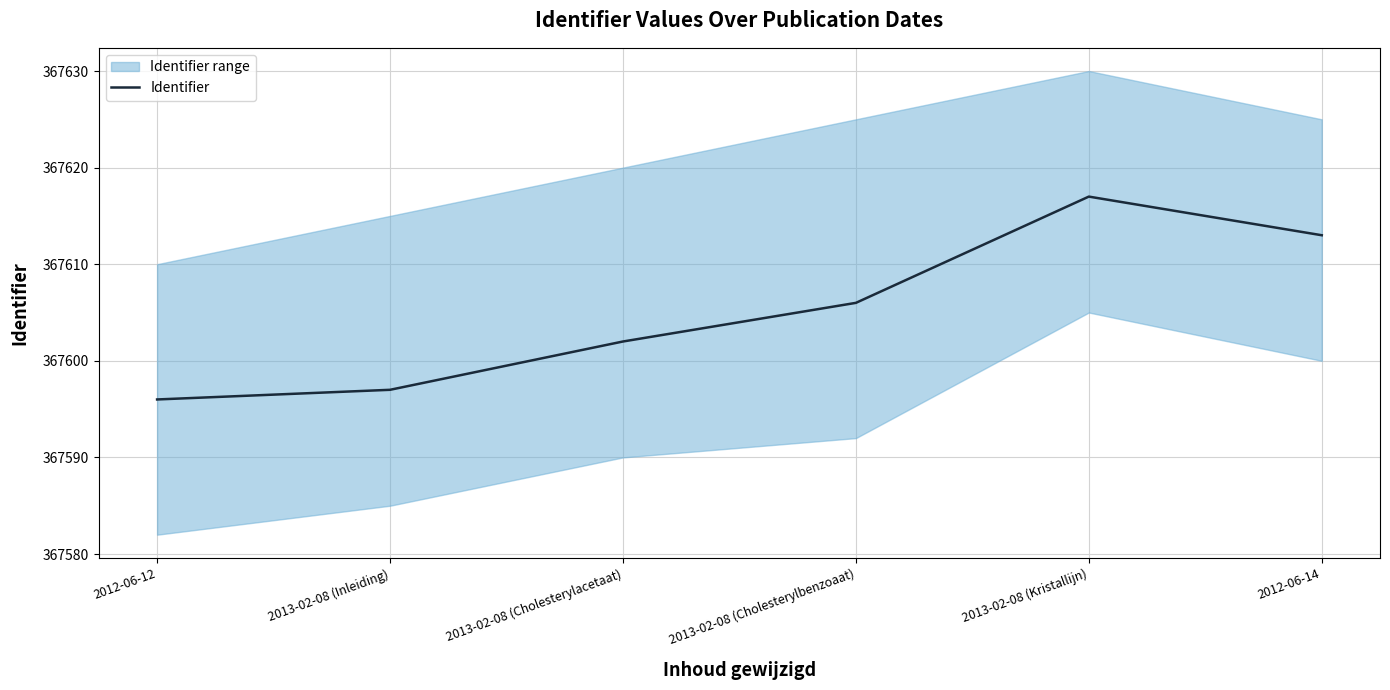

The chart shows a value of 367606 at 2013-02-08 (Cholesterylbenzoaat). True or false?

True